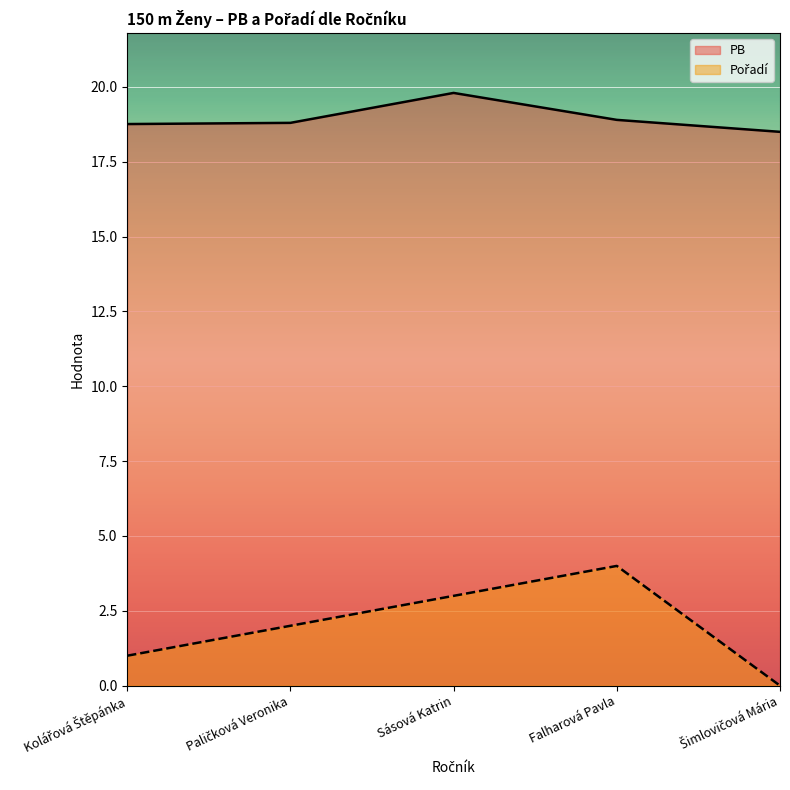

What is the difference between the second highest and minimum values in the PB series?

0.4